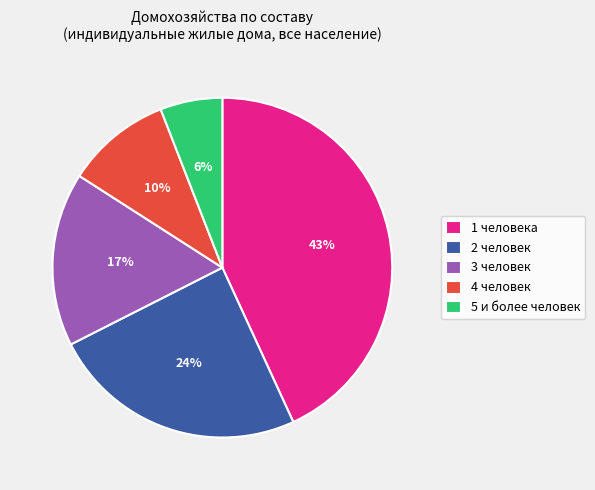

Count the number of slices in the pie.

5